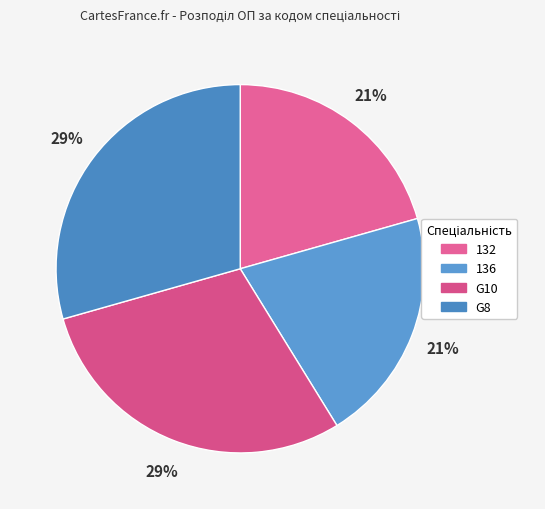

How many slices are in this pie chart?

4